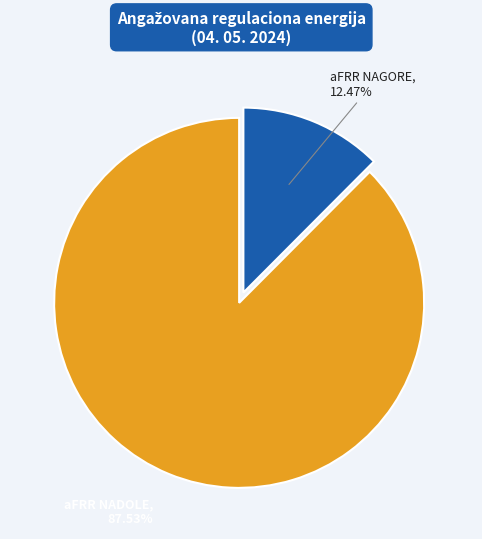

Does any single category account for the majority?

Yes